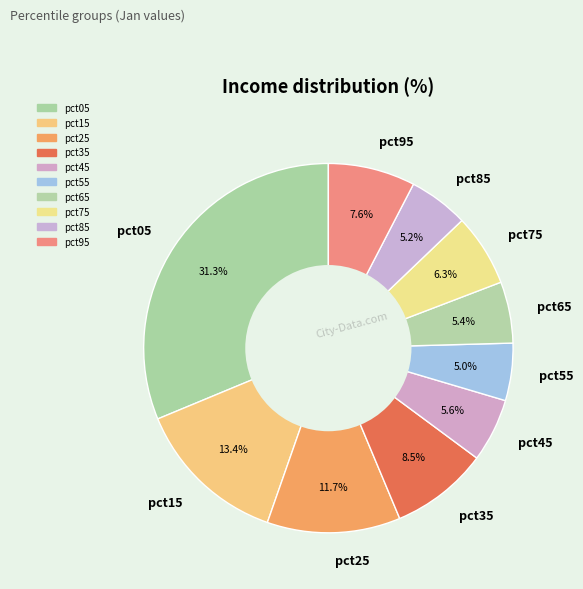

How many slices are in this pie chart?

10